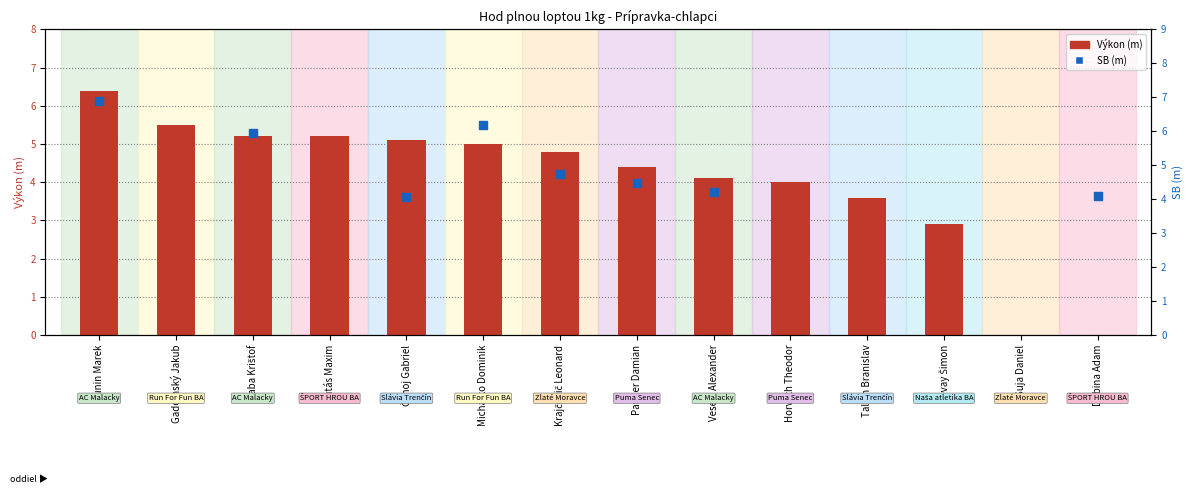

Which series has the largest total across all categories?

Výkon (m)